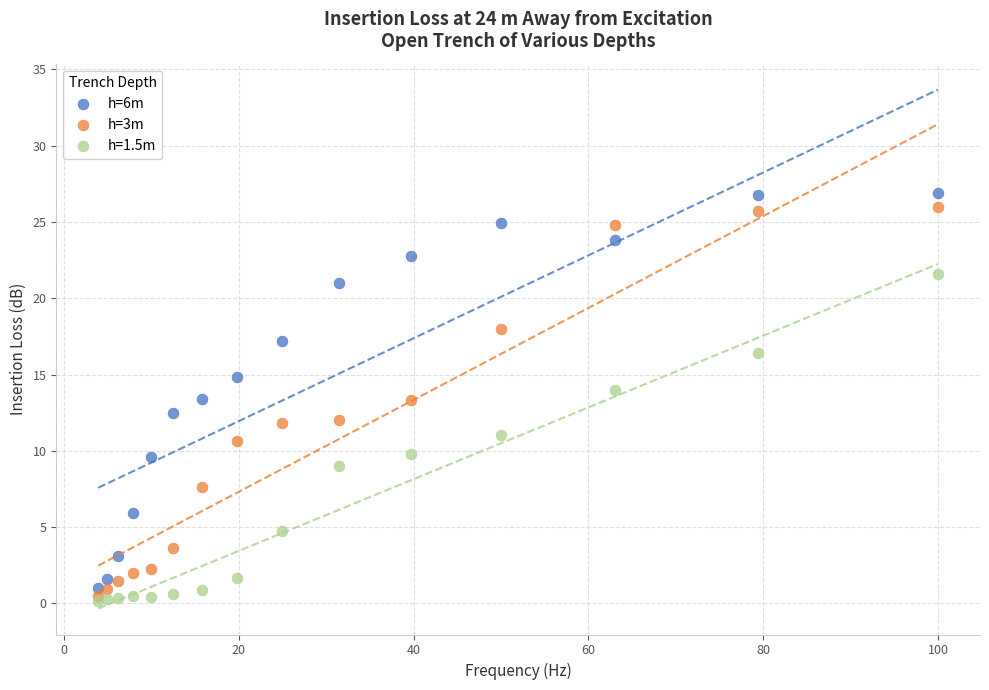

Which series has the largest Y range (max minus min)?

h=6m